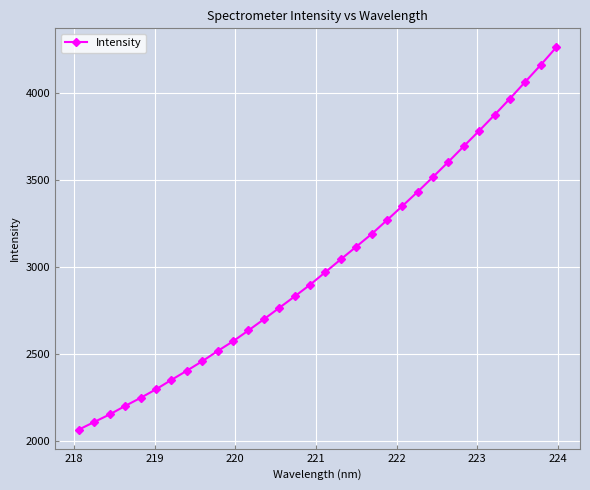

What is the value of the 23rd point from the left?

3431.3